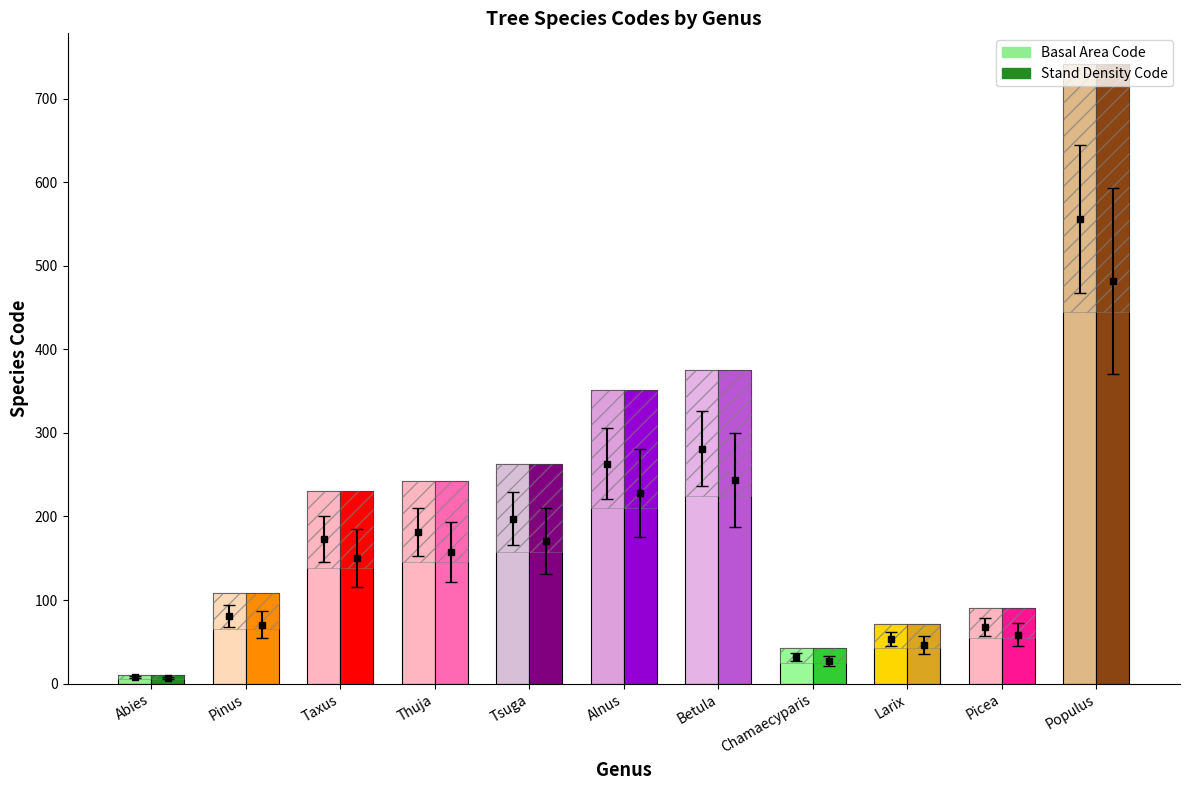

What position from the left is Abies?

1